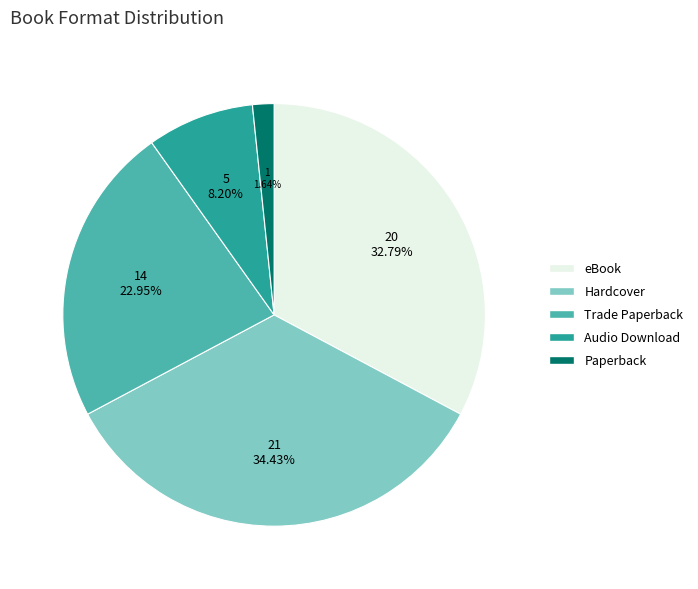

Between eBook and Hardcover, which is larger?

Hardcover